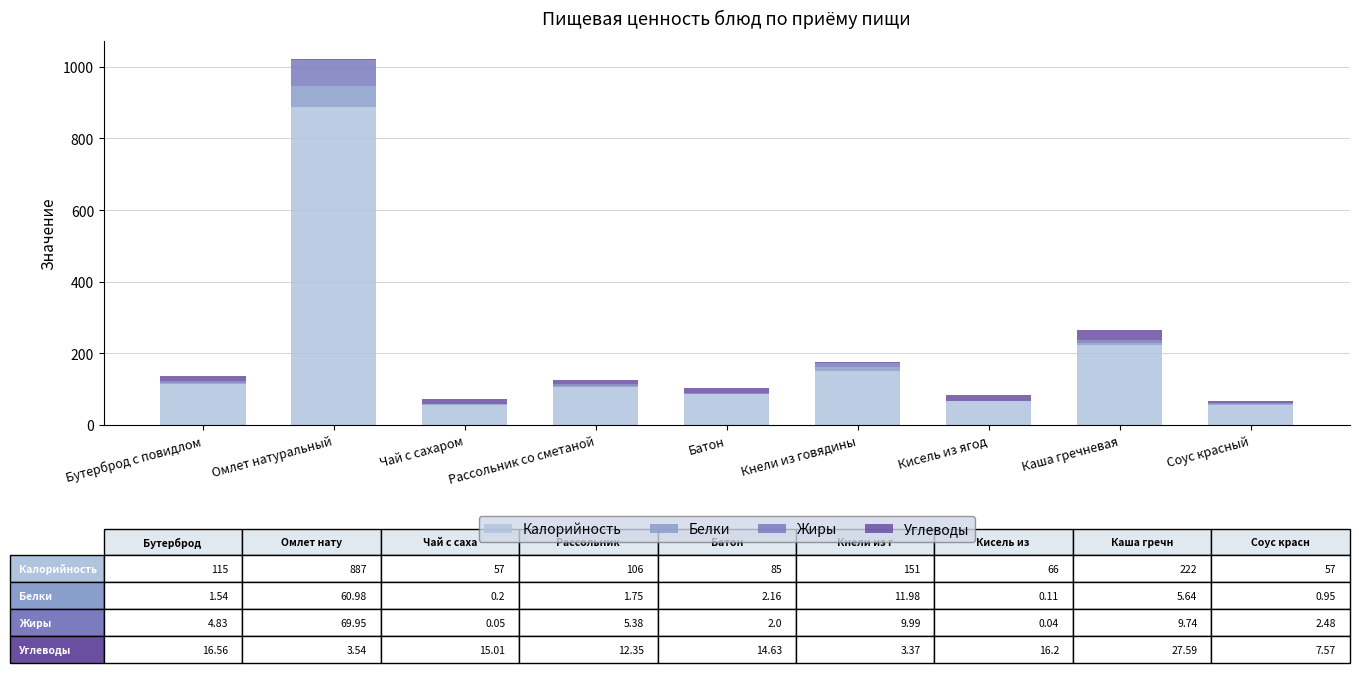

At which label does Калорийность reach its peak?

Омлет натуральный